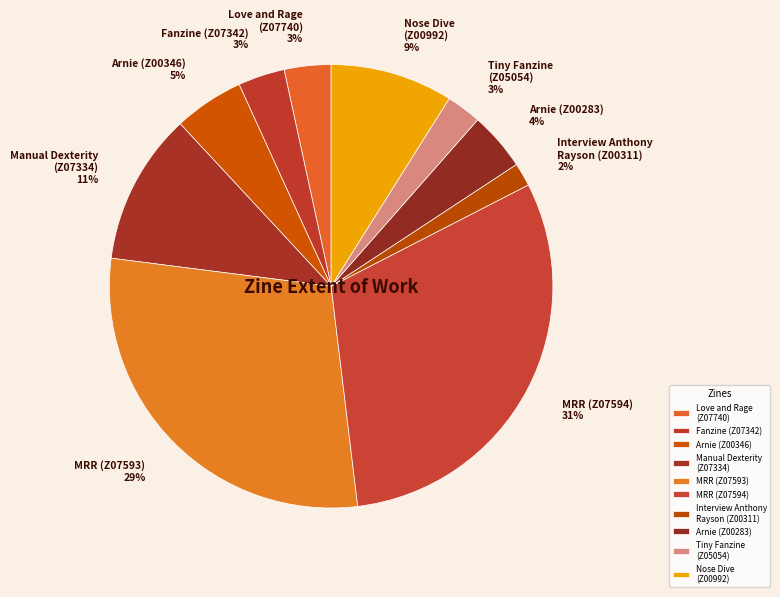

Which slice is the smallest?

Interview Anthony Rayson (Z00311)